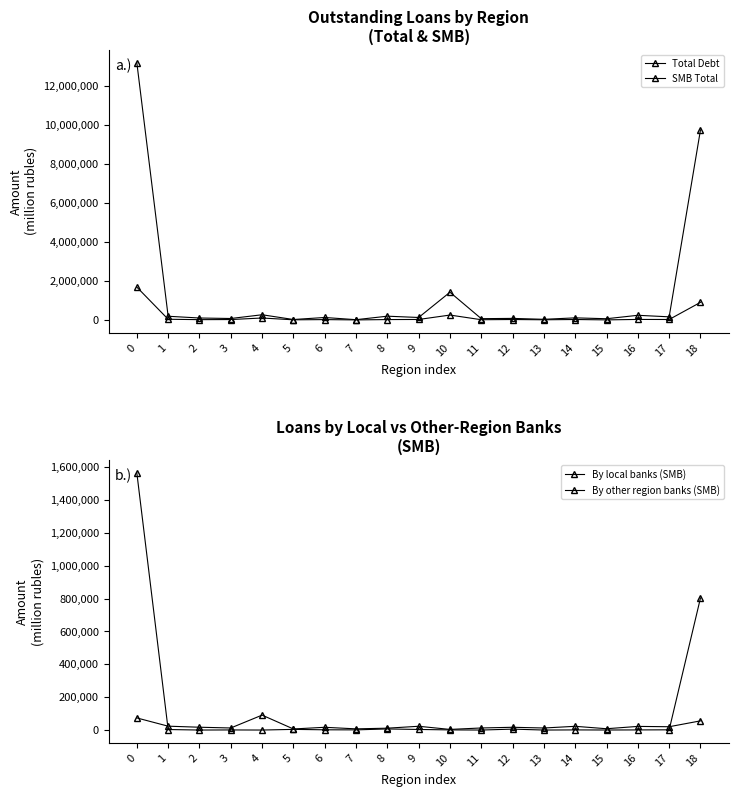

At which label is SMB Total closest to 851971?

18